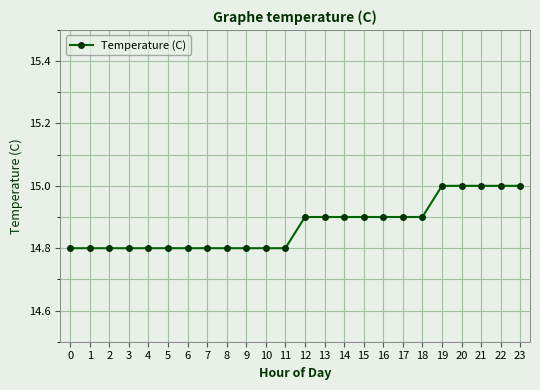

Reading right to left, what are all the values shown in this chart?

23=15.0	22=15.0	21=15.0	20=15.0	19=15.0	18=14.9	17=14.9	16=14.9	15=14.9	14=14.9	13=14.9	12=14.9	11=14.8	10=14.8	9=14.8	8=14.8	7=14.8	6=14.8	5=14.8	4=14.8	3=14.8	2=14.8	1=14.8	0=14.8